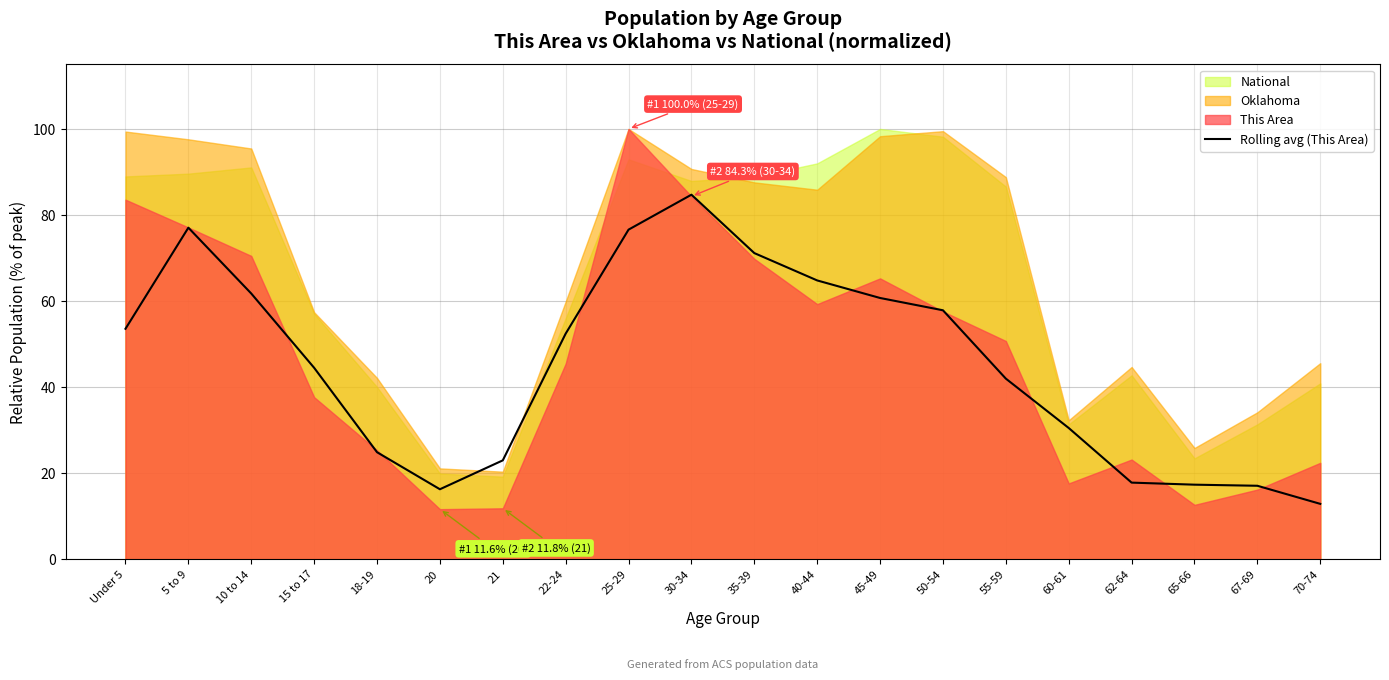

Is it true that Rolling avg (This Area) equals 71.1 at 35-39?

True